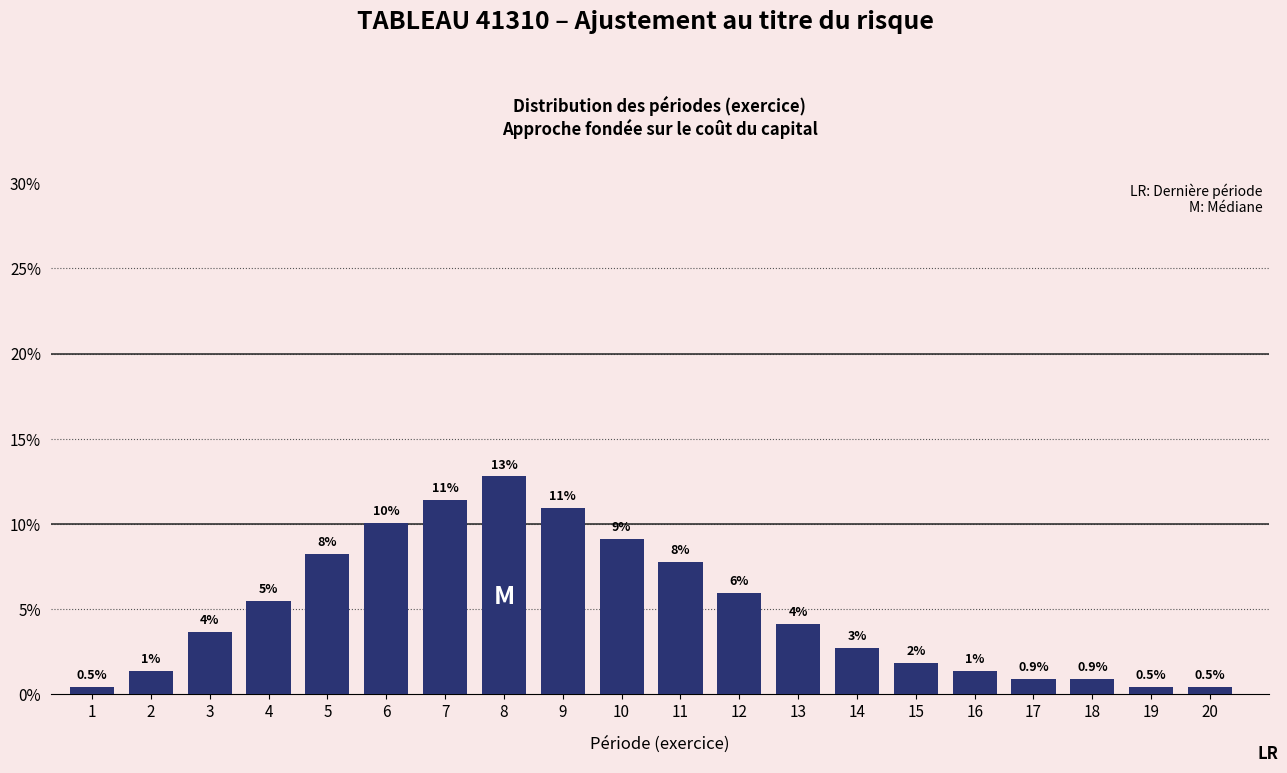

How many bars are there in total?

20